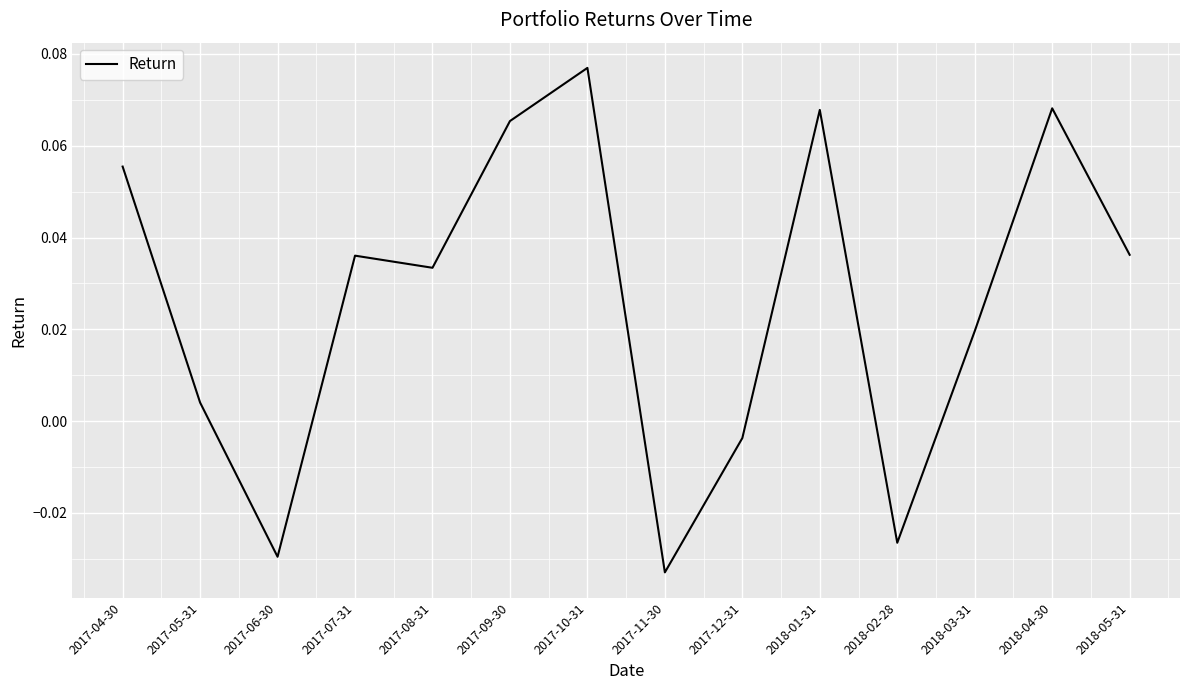

Between 2017-09-30 and 2018-05-31, which is larger?

2017-09-30